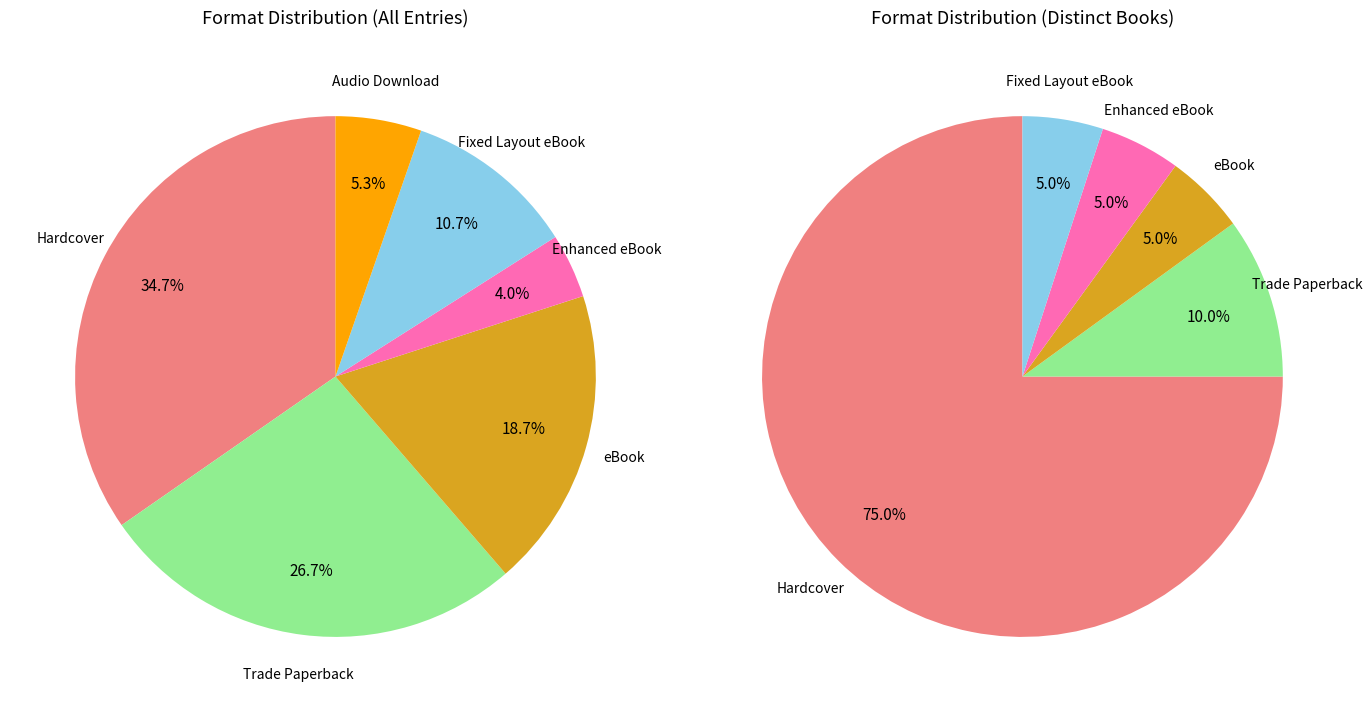

The Enhanced eBook slice represents 4% of the pie. True or false?

True